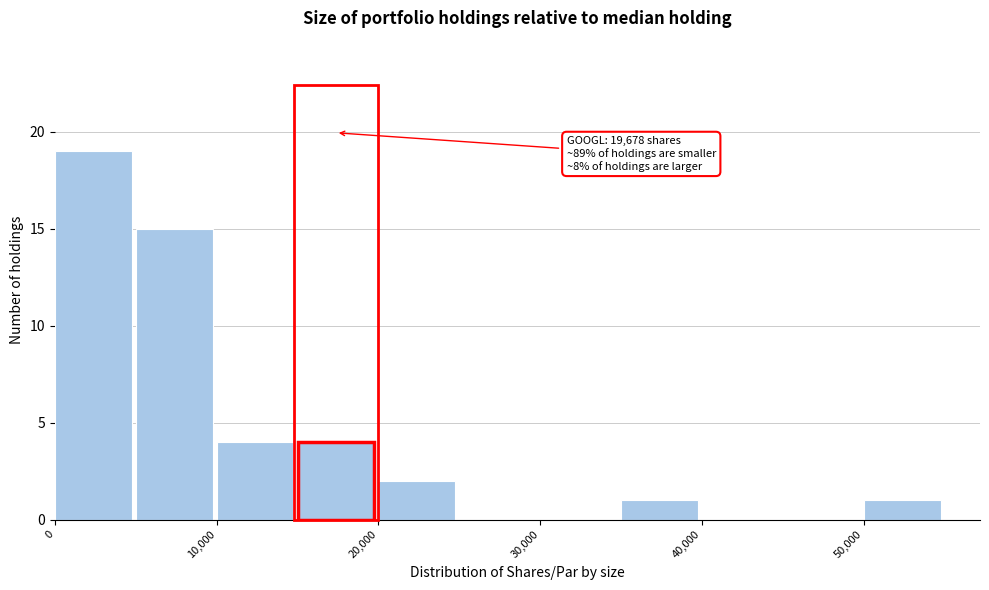

Over which range of the x-axis is the bar tallest?

0 to 5000